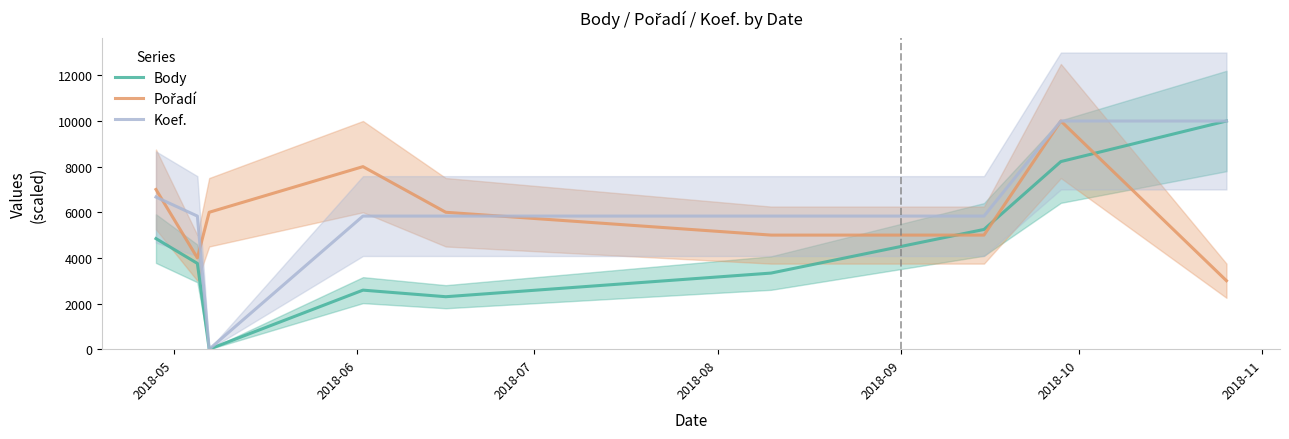

True or false: Koef. and Body cross at least once.

False